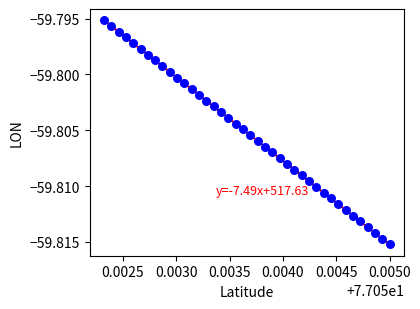

Count the number of points in this scatter plot.

40